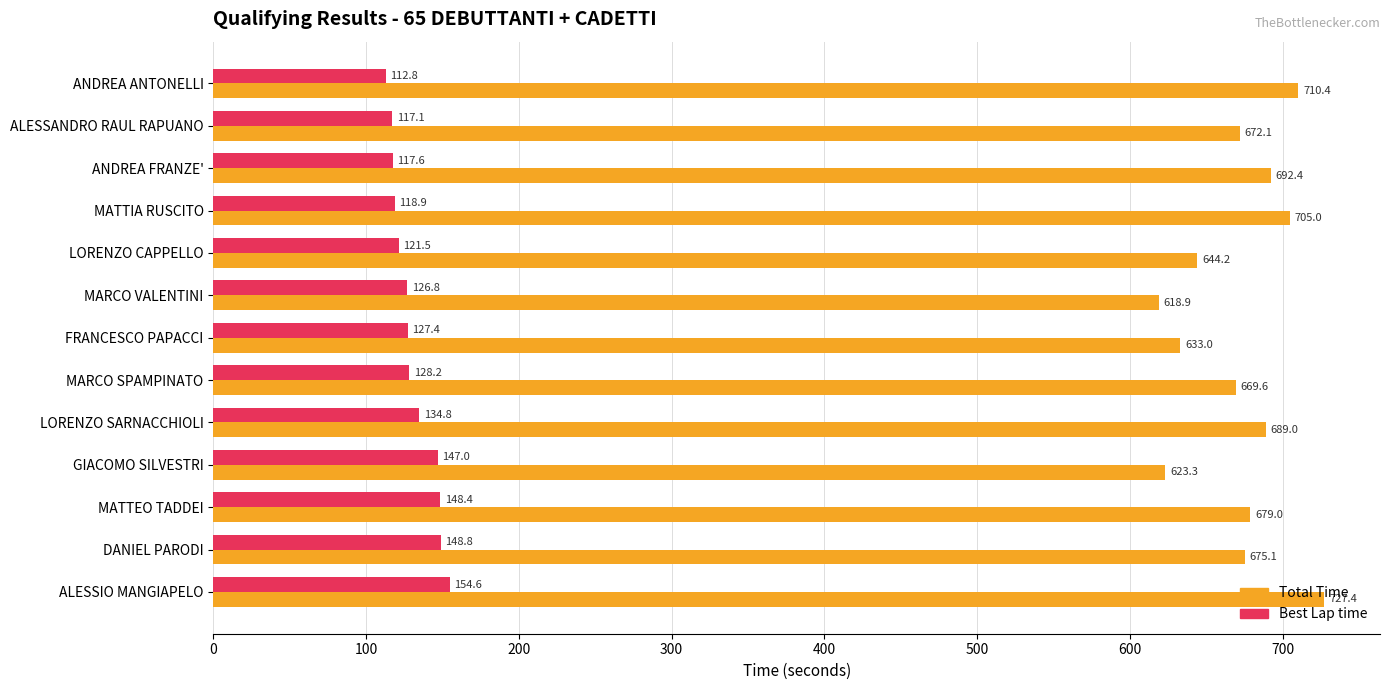

Where is Best Lap time nearest to the value 133?

LORENZO SARNACCHIOLI